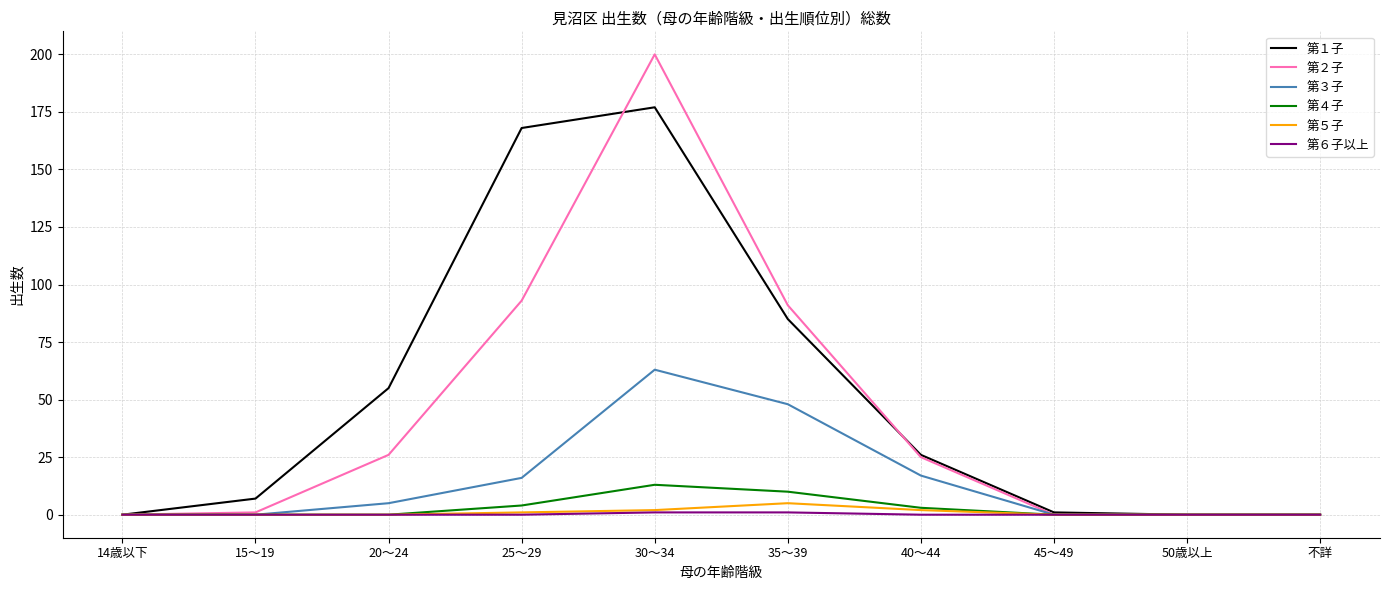

Which category has the highest value across all series?

30～34